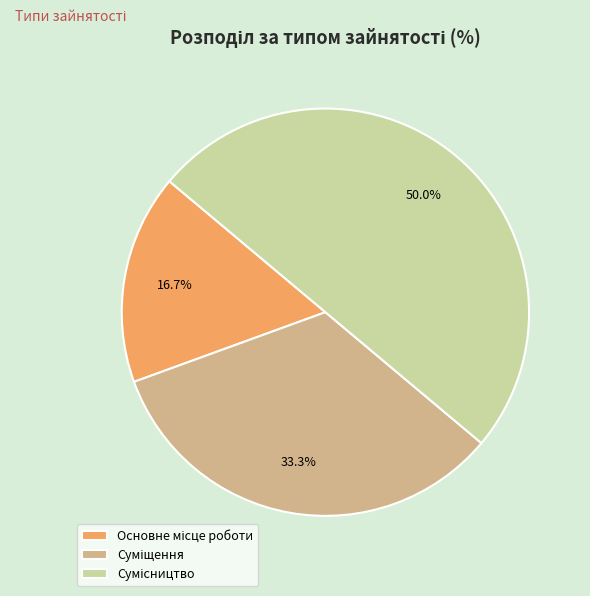

How many slices are in this pie chart?

3